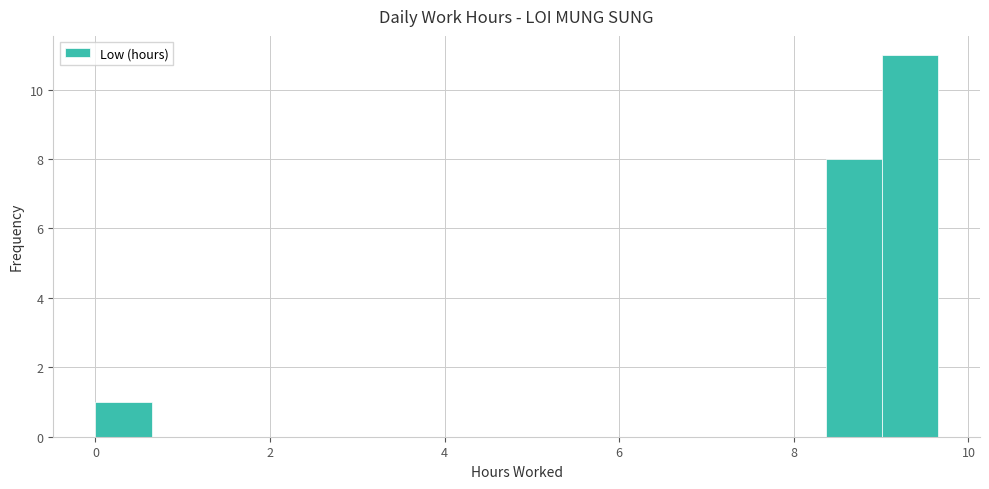

Read against the x-axis, roughly where is the centre of the tallest bar?

9.4